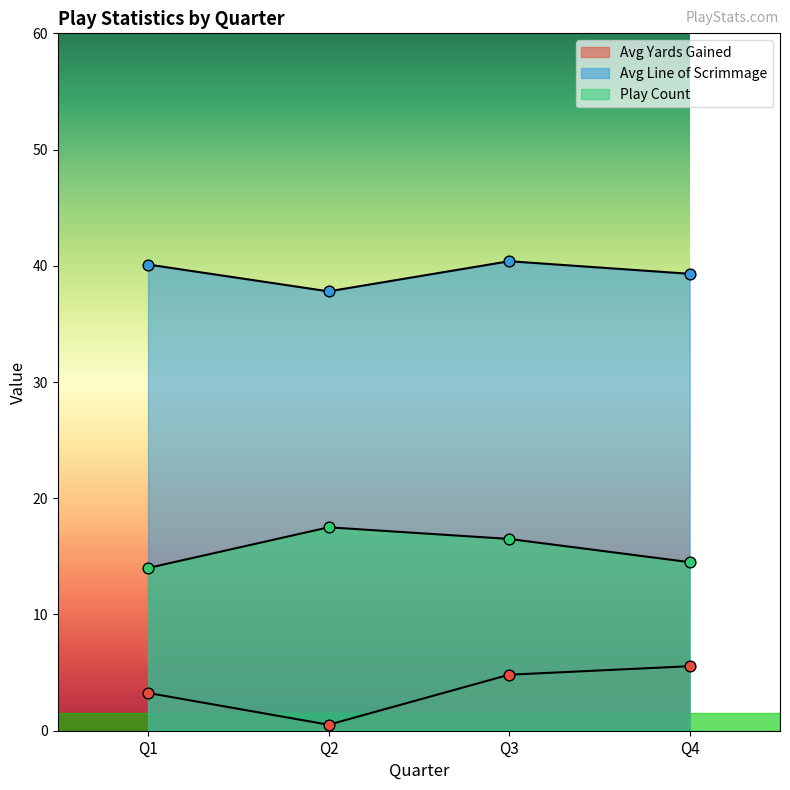

At how many categories does at least one series exceed 32?

4